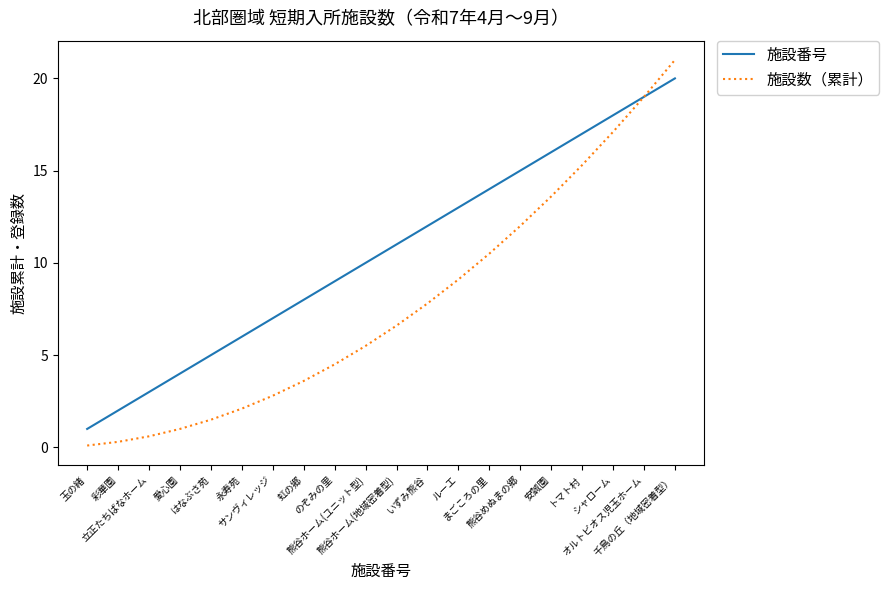

Which series has the largest total across all categories?

施設番号